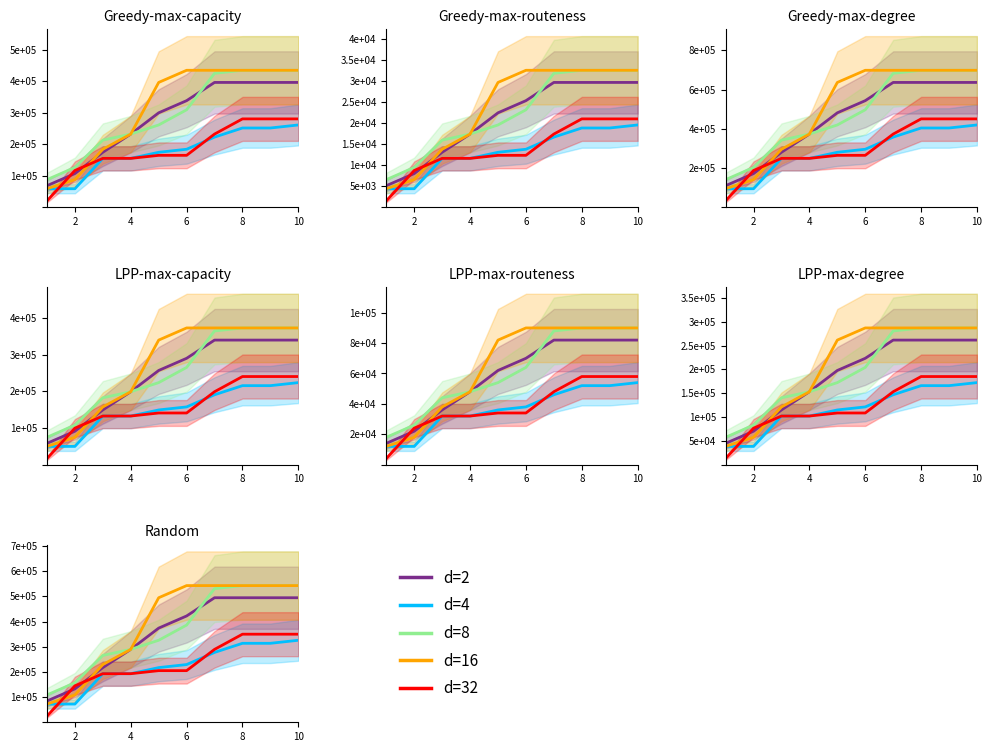

Which has a higher value, 6 or 4?

6